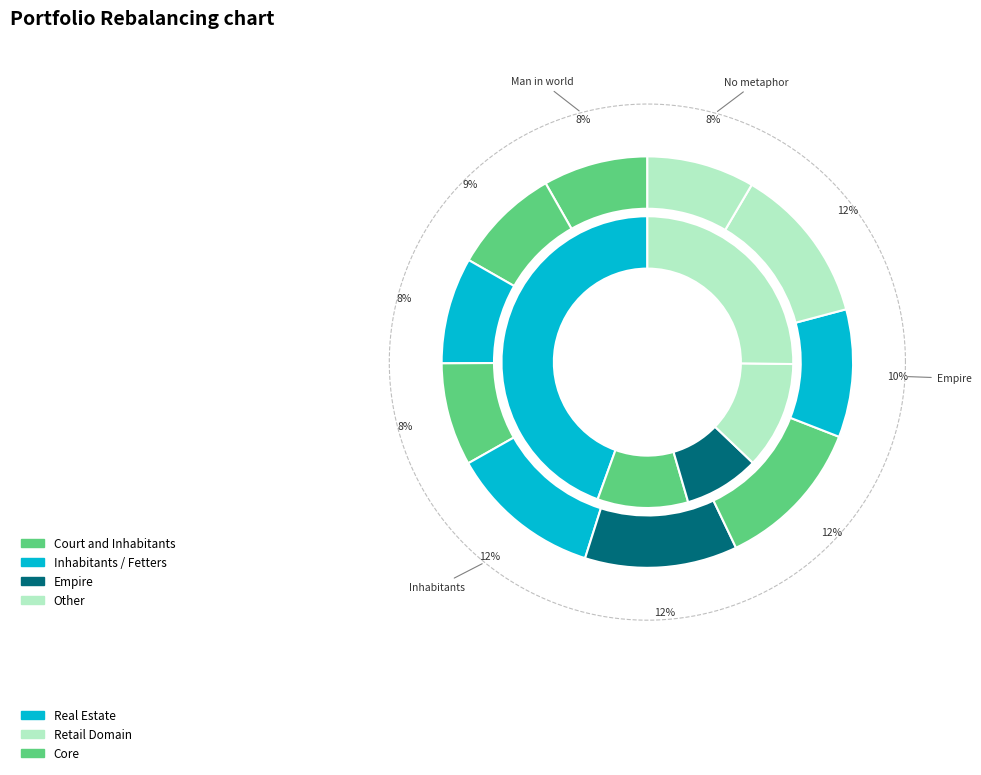

To the nearest percent, what is the average slice percentage?

10%